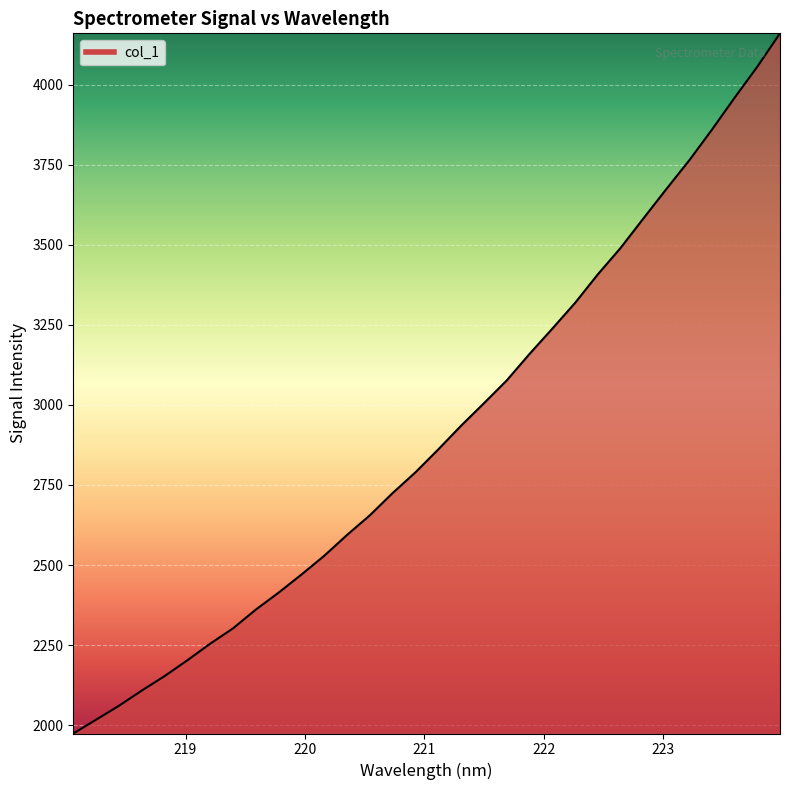

What is the greatest value displayed?

4160.7